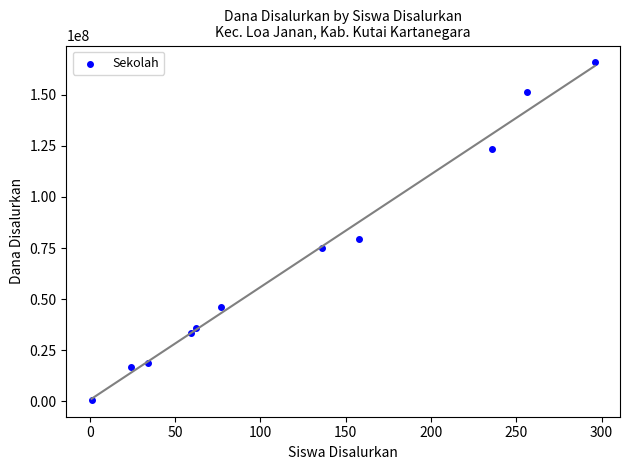

What Y value in the scatter plot is closest to 83250000?

79500000